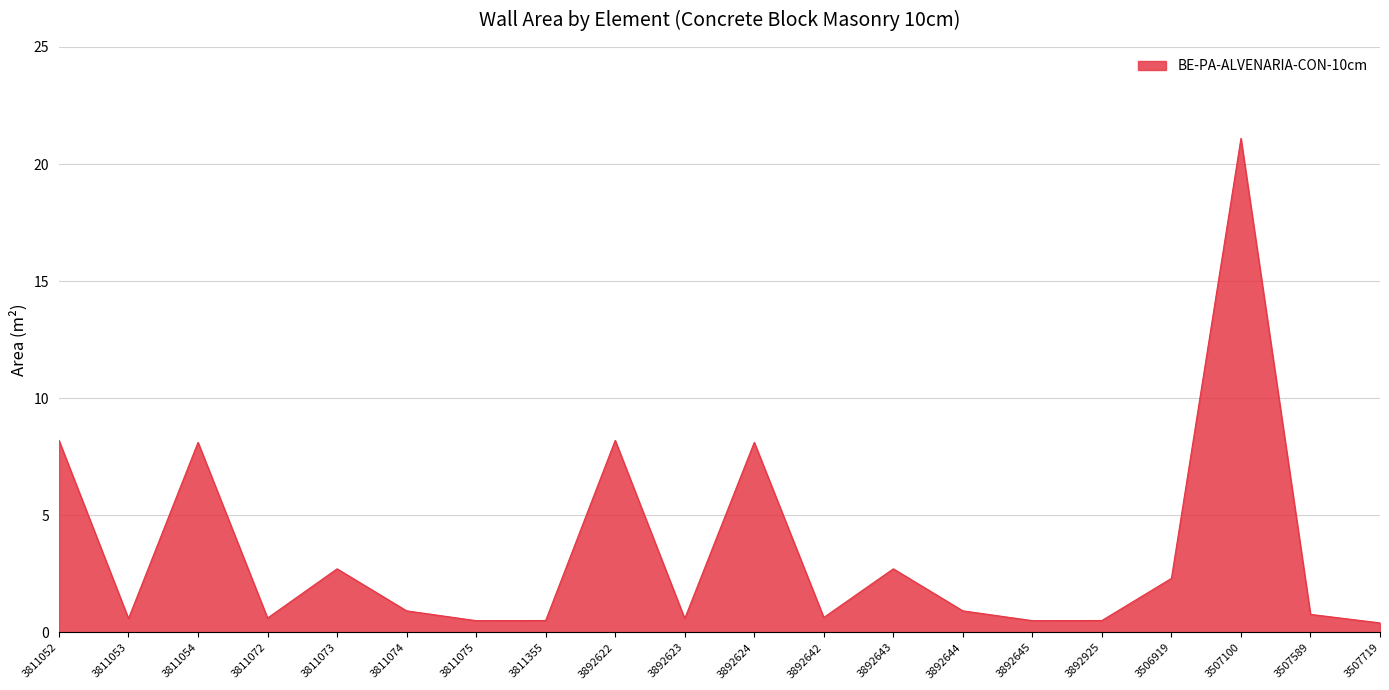

Count the number of categories in the chart.

20